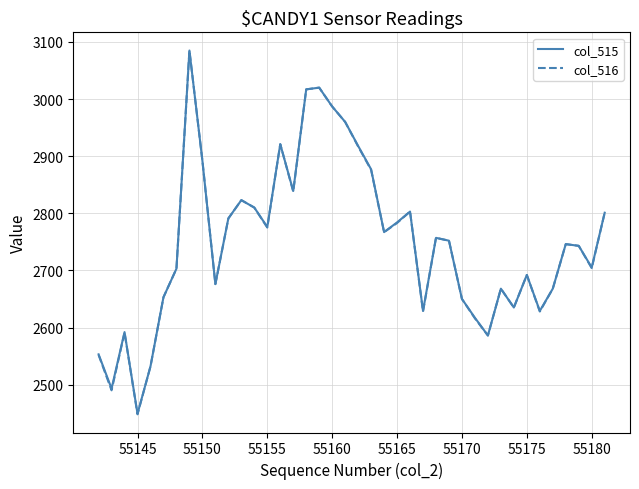

What is the lowest value of the col_515 series?

2449